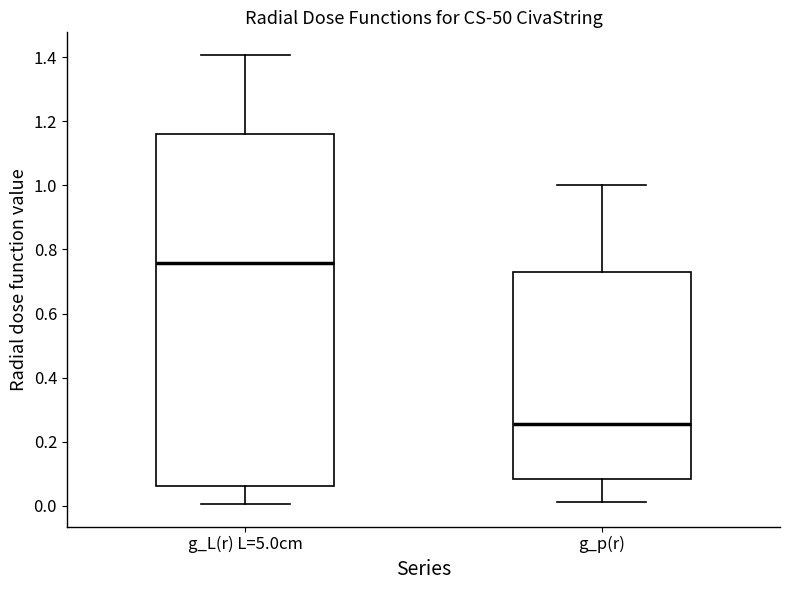

Reading left to right, read every box against the y-axis: the position of its median line, the range the box covers, and the ends of its whiskers. The values are not printed on the chart, so give them approximately, as read against the axis.

g_L(r) L=5.0cm: median 0.76, box 0.06 to 1.16, whiskers 0.00 to 1.40
g_p(r): median 0.26, box 0.08 to 0.72, whiskers 0.02 to 1.00